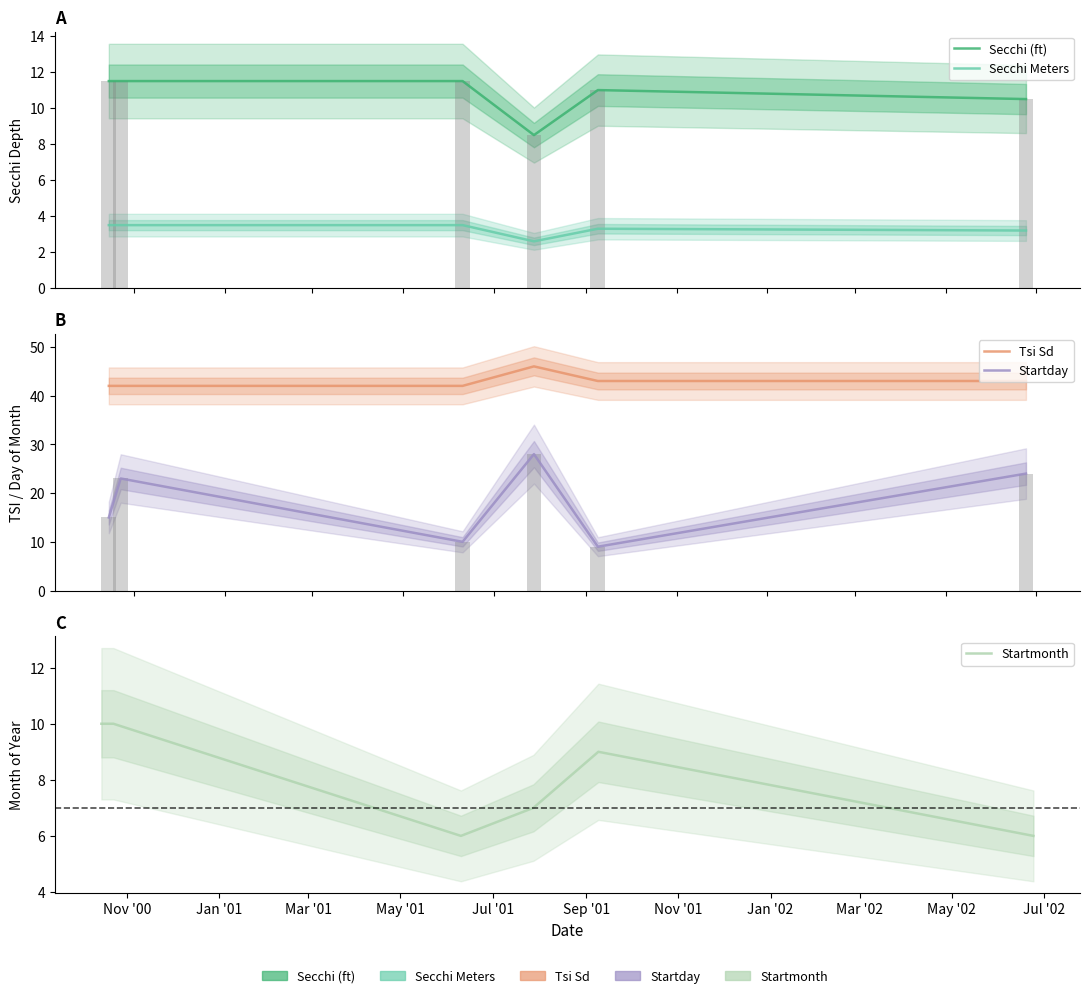

Is the value of Secchi Meters at Jan '01 greater than the value of Secchi (ft) at Nov '00?

No